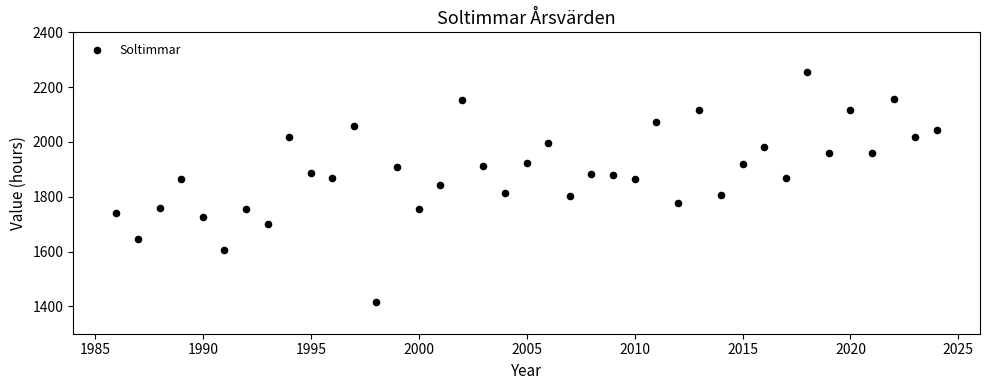

What is the range of X values (max minus min)?

38